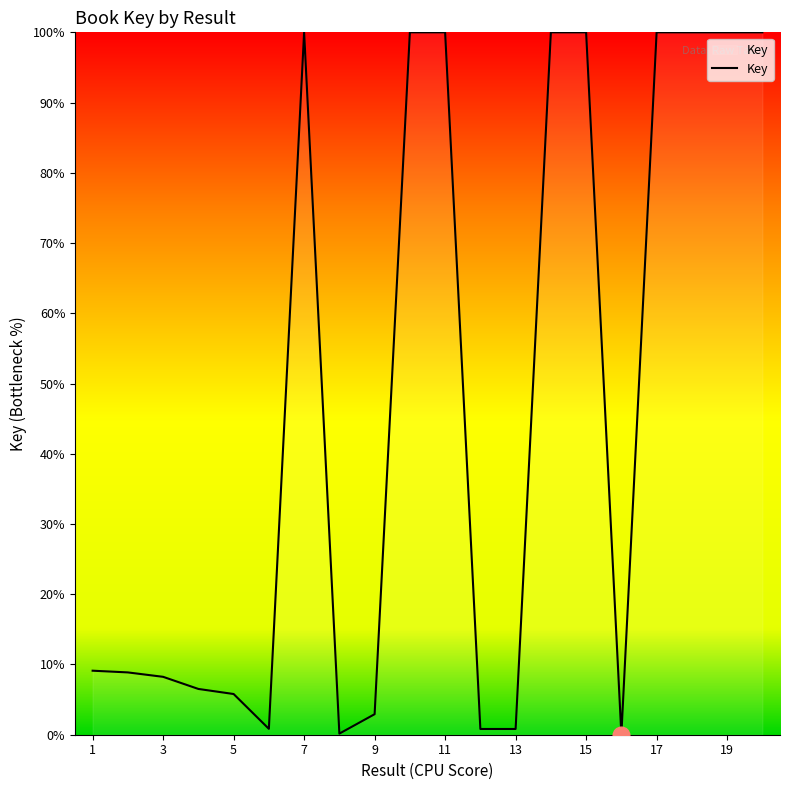

What is the greatest value displayed?

100.0